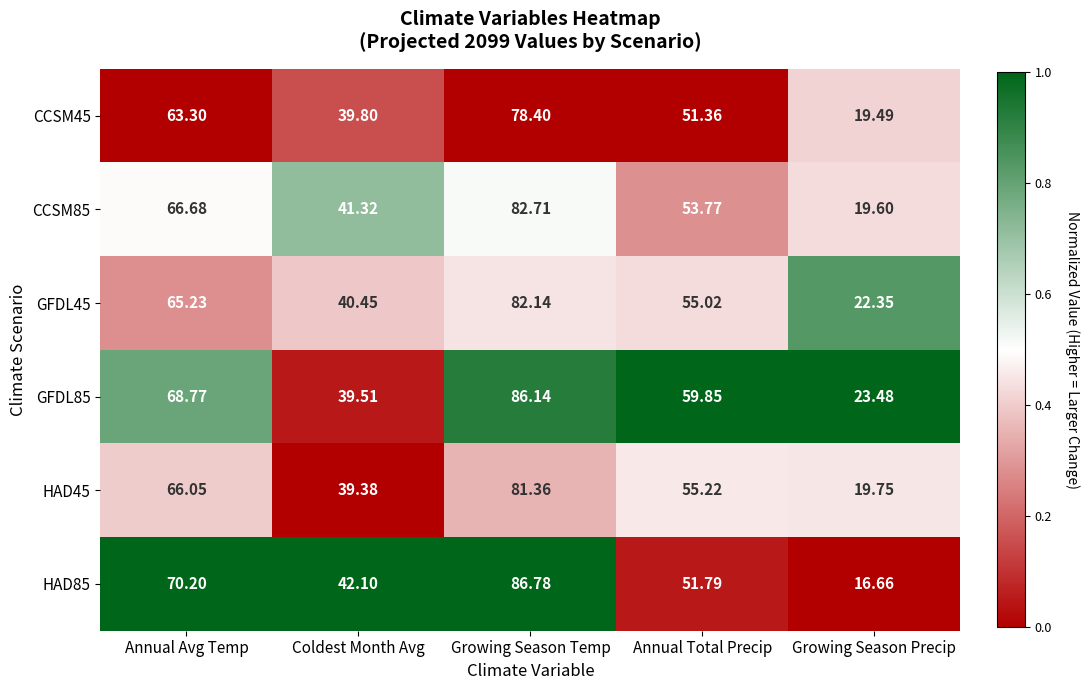

Which category has the lowest value across all series?

Growing Season Precip